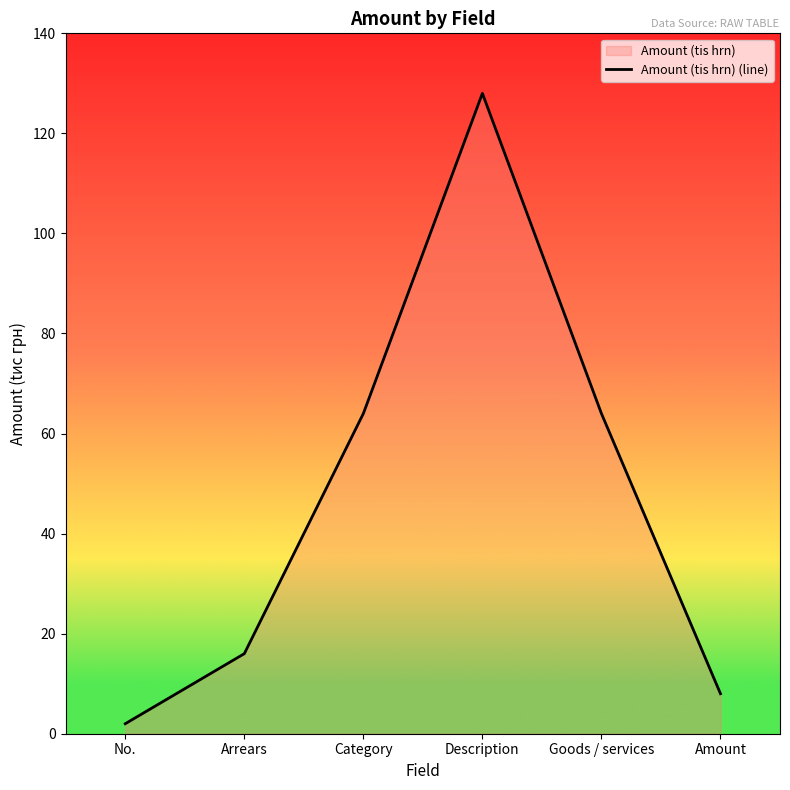

The value at Goods / services is 64. True or false?

True